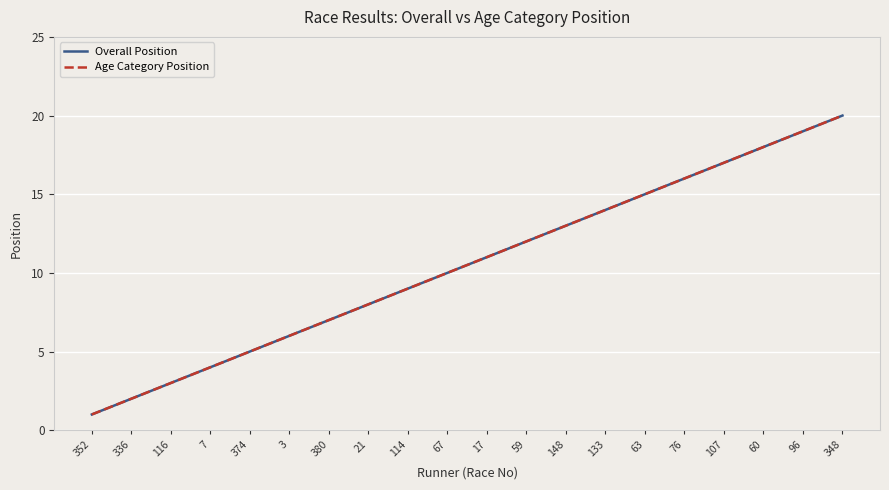

Does the chart display data point markers on the line(s)?

No